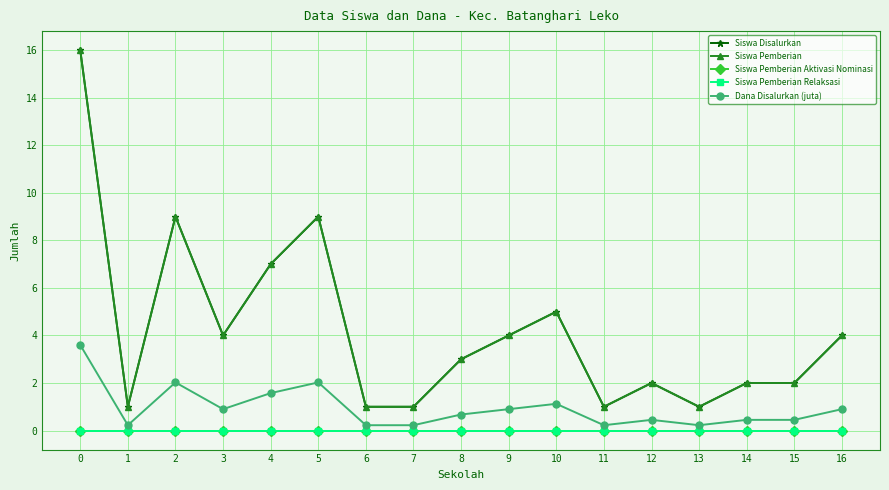

List the series in order of their peak value, highest first.

Siswa Disalurkan, Siswa Pemberian, Dana Disalurkan (juta), Siswa Pemberian Aktivasi Nominasi, Siswa Pemberian Relaksasi